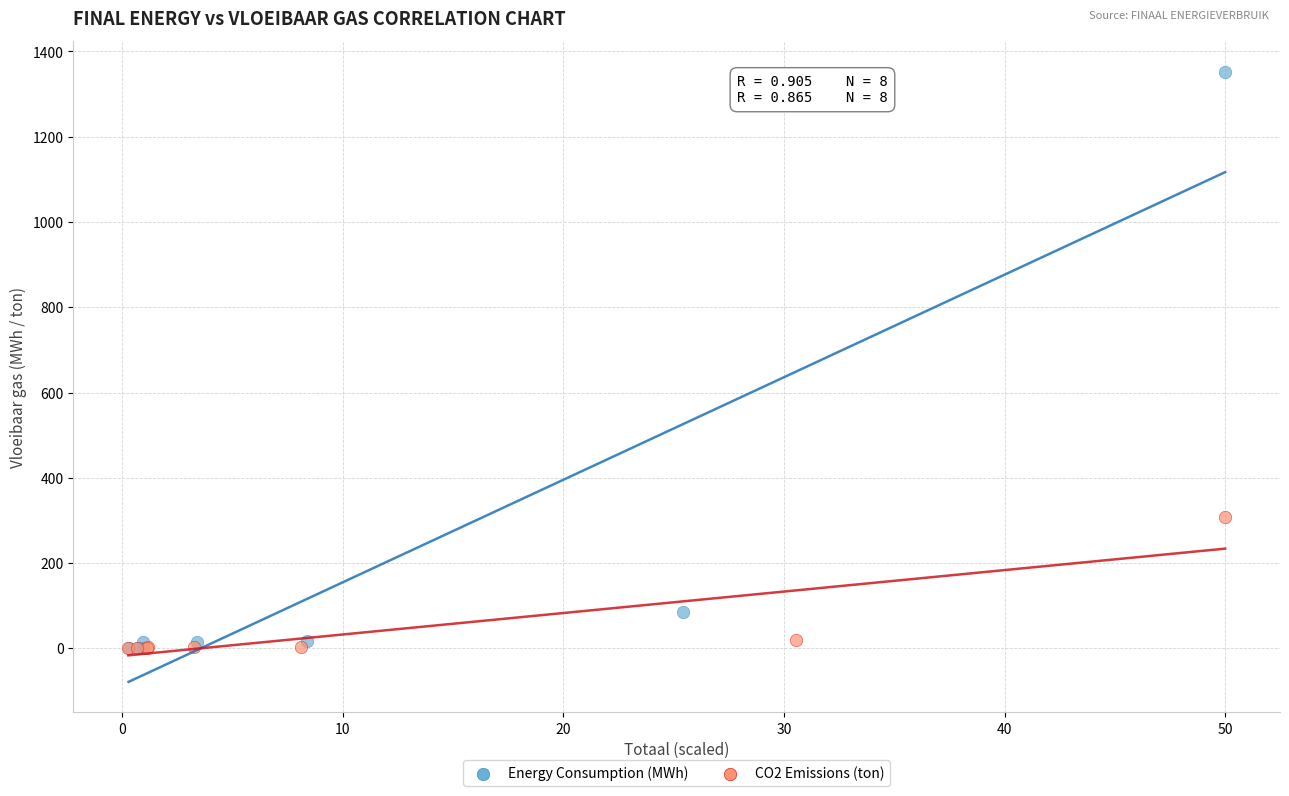

Which series has the widest spread of Y values?

Energy Consumption (MWh)